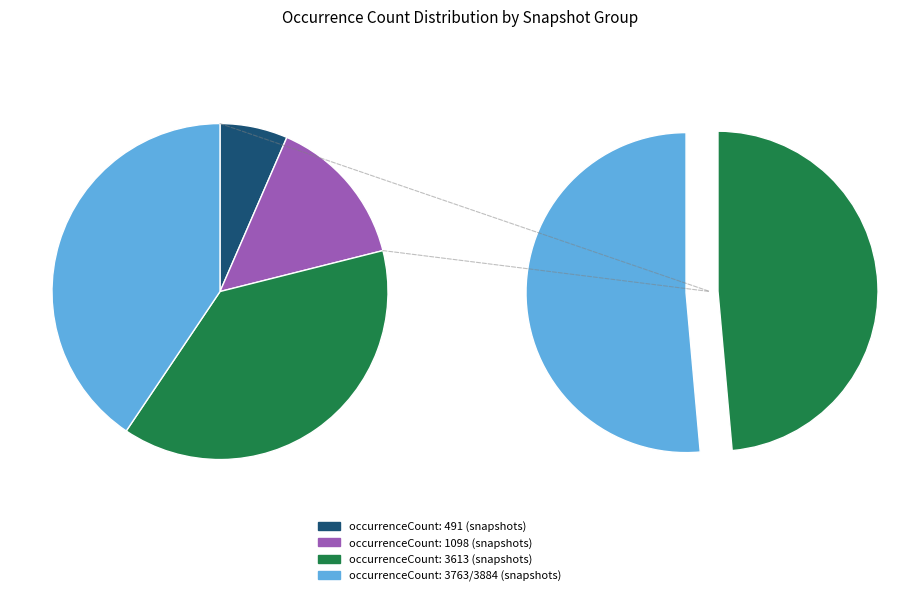

What percentage is the 3613 slice, to the nearest percent?

28%